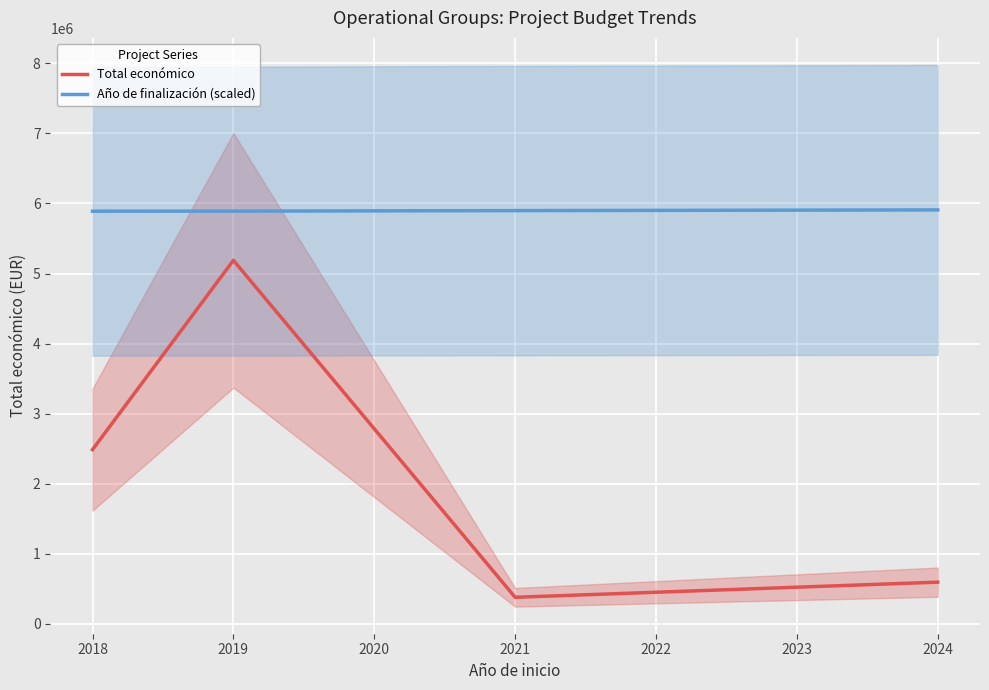

What is the difference between the Total económico values at 2019 and 2018?

2700310.5